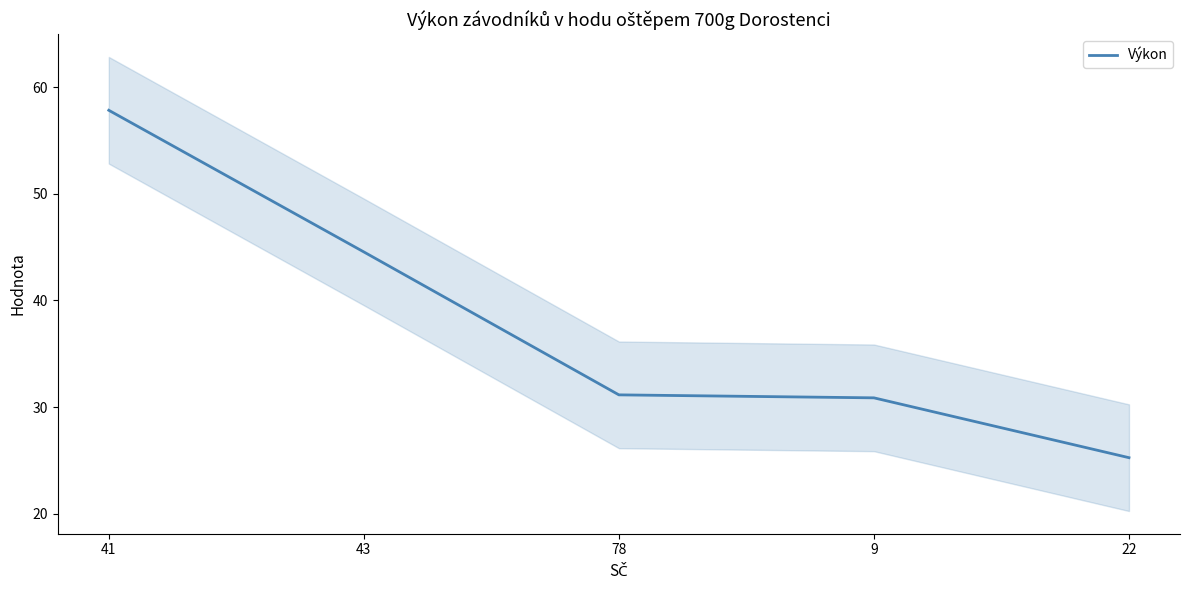

The chart shows a value of 41.5 at 9. True or false?

False